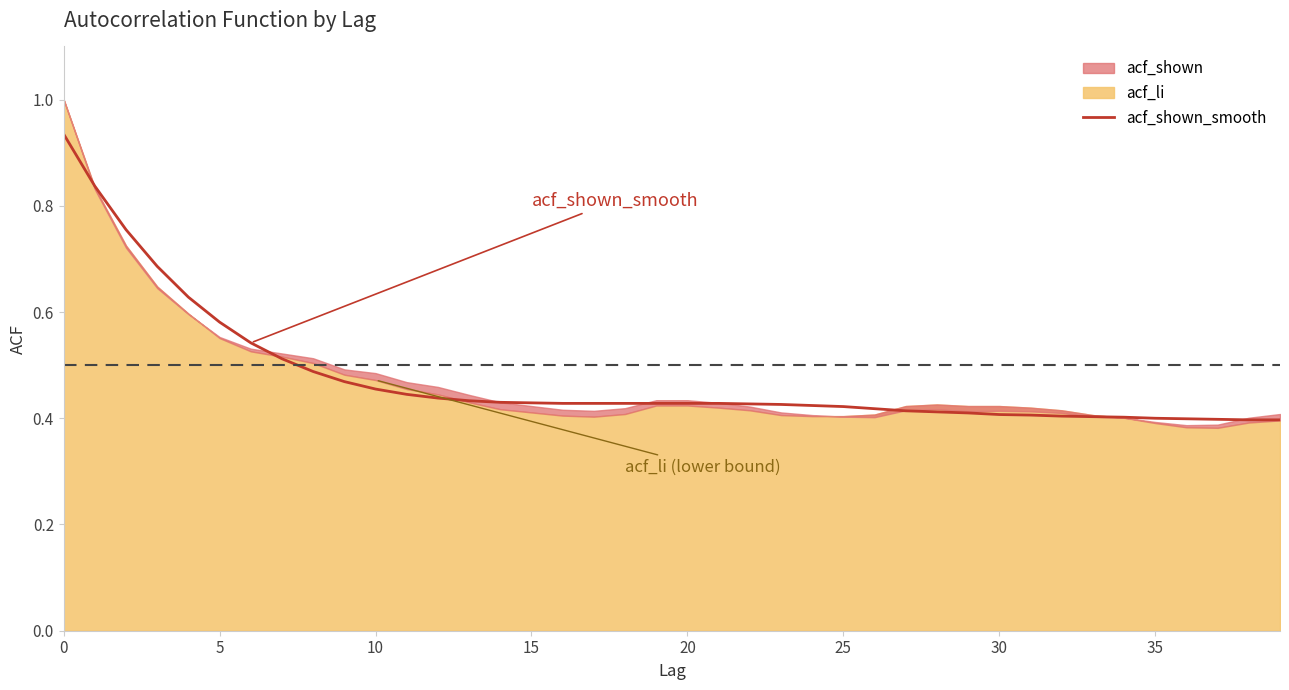

What is the label of the 27th point from the right?

13